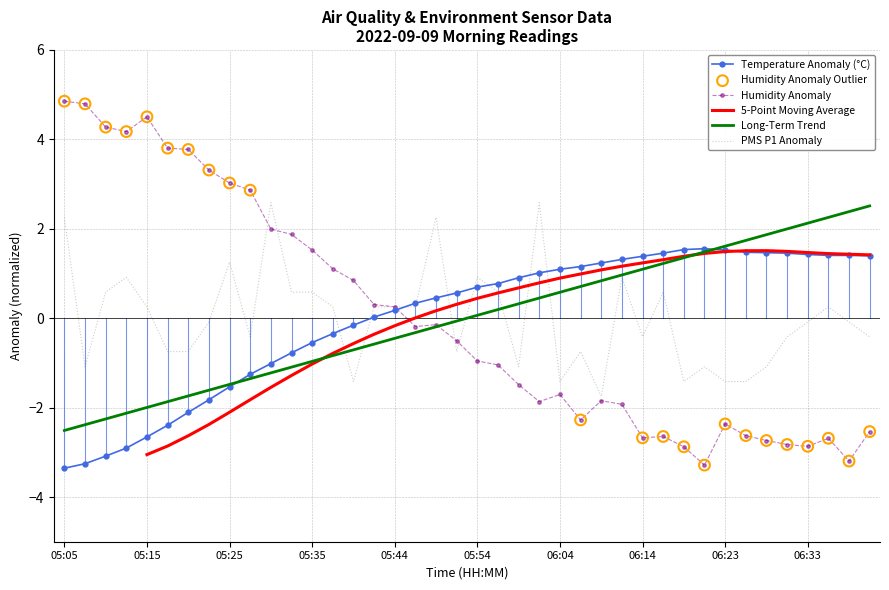

Which series contains the lowest Y value?

BME280_temperature